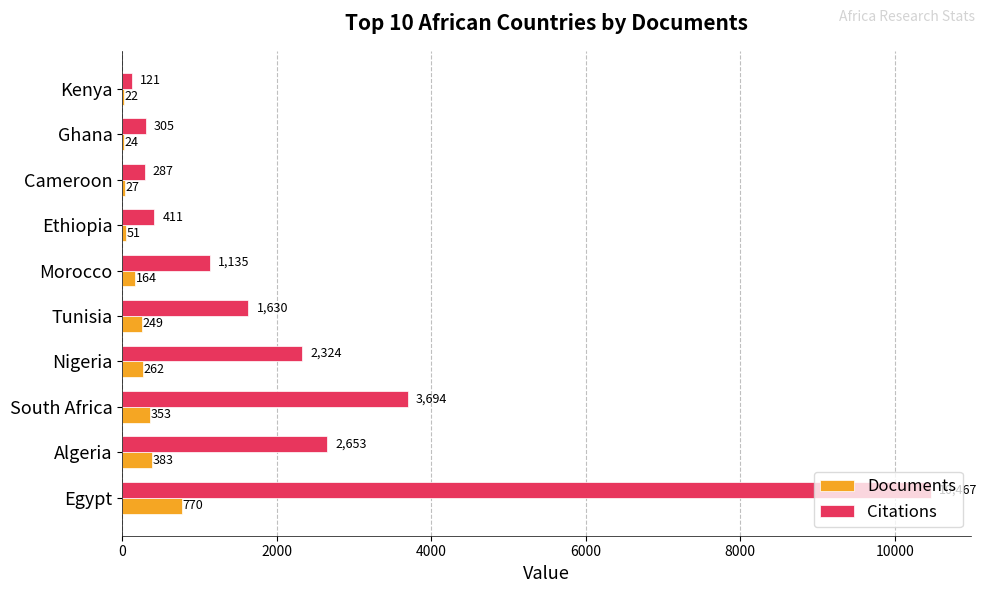

What is the sum of all Citations values?

23027